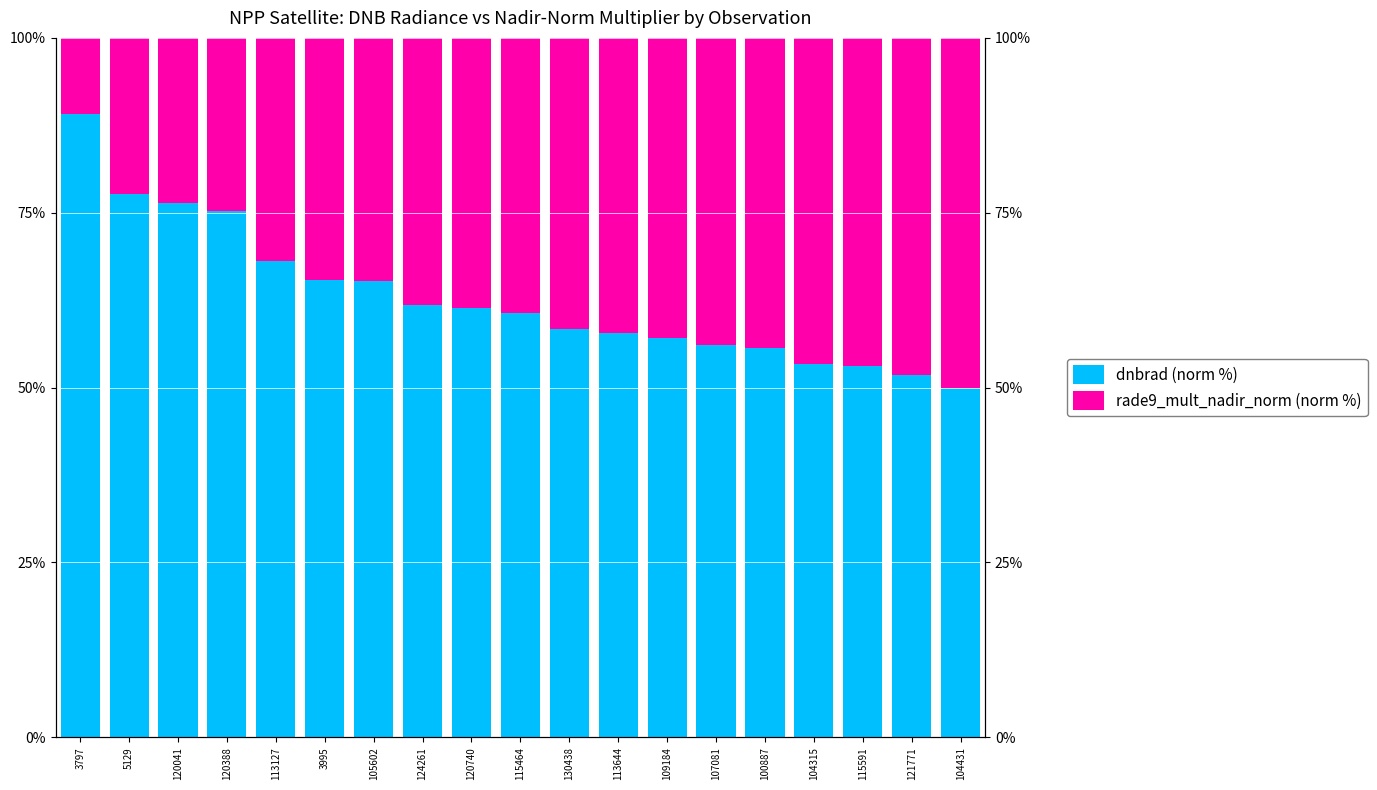

Reading left to right, list all the values displayed in this chart.

dnbrad (norm %): 89.1	77.6	76.4	75.3	68.1	65.3	65.3	61.8	61.3	60.6	58.4	57.8	57.1	56.1	55.6	53.4	53.1	51.9	50.0
rade9_mult_nadir_norm (norm %): 10.9	22.4	23.6	24.7	31.9	34.7	34.7	38.2	38.7	39.4	41.6	42.2	42.9	43.9	44.4	46.6	46.9	48.1	50.0